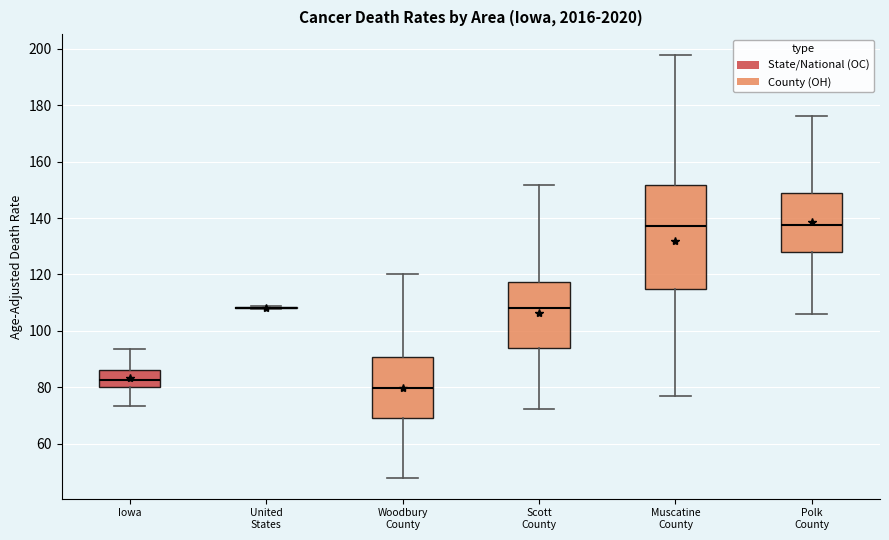

Where does the median line of the box for Polk County sit on the y-axis? The values are not printed on the chart, so give them approximately, as read against the axis.

138